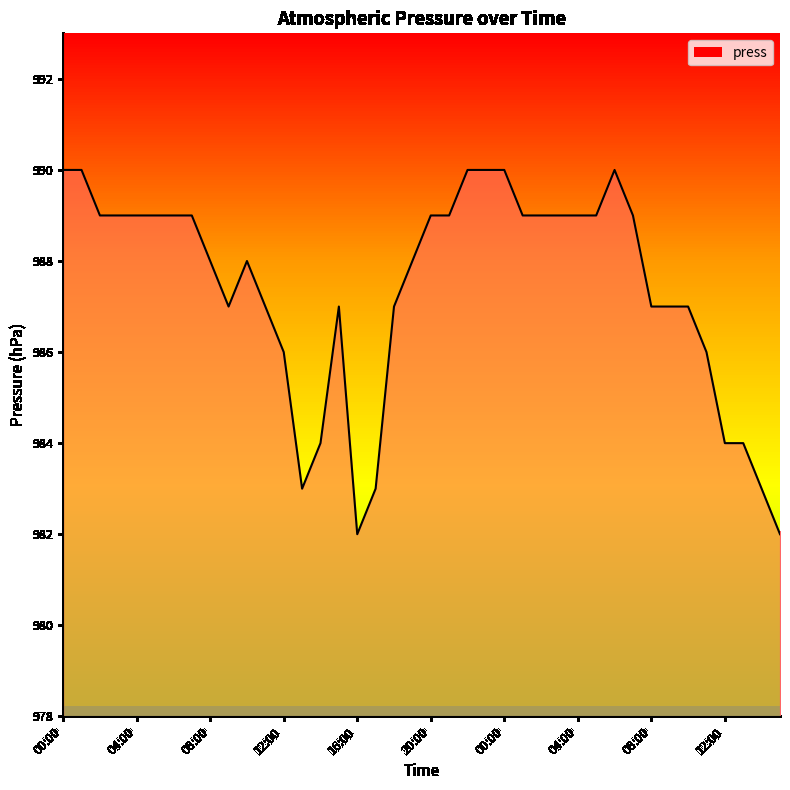

What is the maximum value shown in the chart?

990